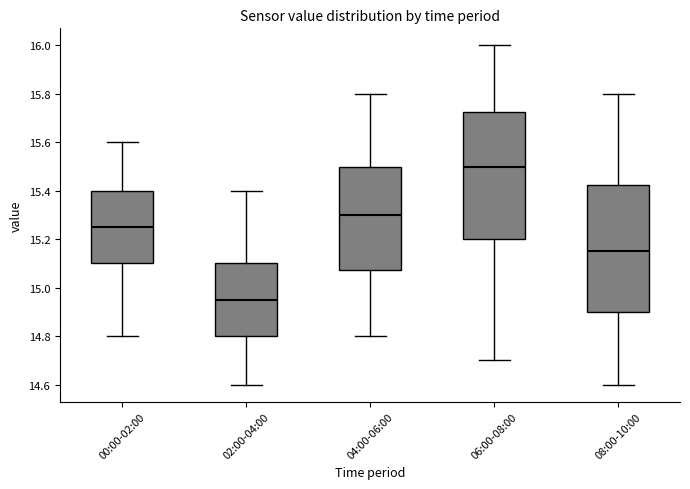

Reading left to right, transcribe this box plot: for each box, give where its median line is, the range the box spans, and where its two whiskers end, as read against the y-axis. The values are not printed on the chart, so give them approximately, as read against the axis.

00:00-02:00: median 15.26, box 15.10 to 15.40, whiskers 14.80 to 15.60
02:00-04:00: median 14.96, box 14.80 to 15.10, whiskers 14.60 to 15.40
04:00-06:00: median 15.30, box 15.08 to 15.50, whiskers 14.80 to 15.80
06:00-08:00: median 15.50, box 15.20 to 15.72, whiskers 14.70 to 16.00
08:00-10:00: median 15.16, box 14.90 to 15.42, whiskers 14.60 to 15.80